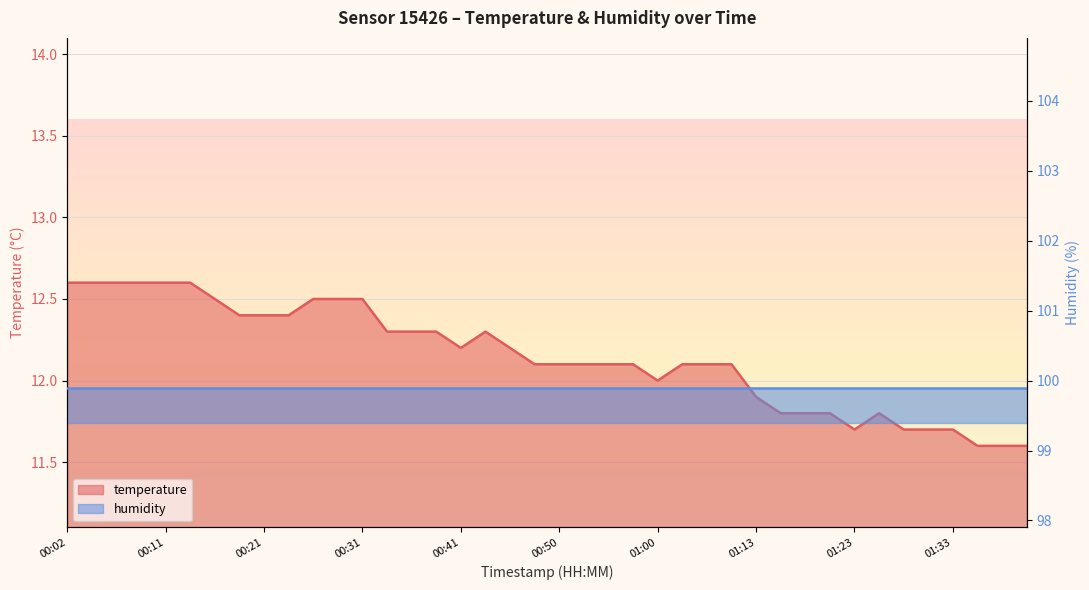

At which category does the data reach its first local valley?

00:41